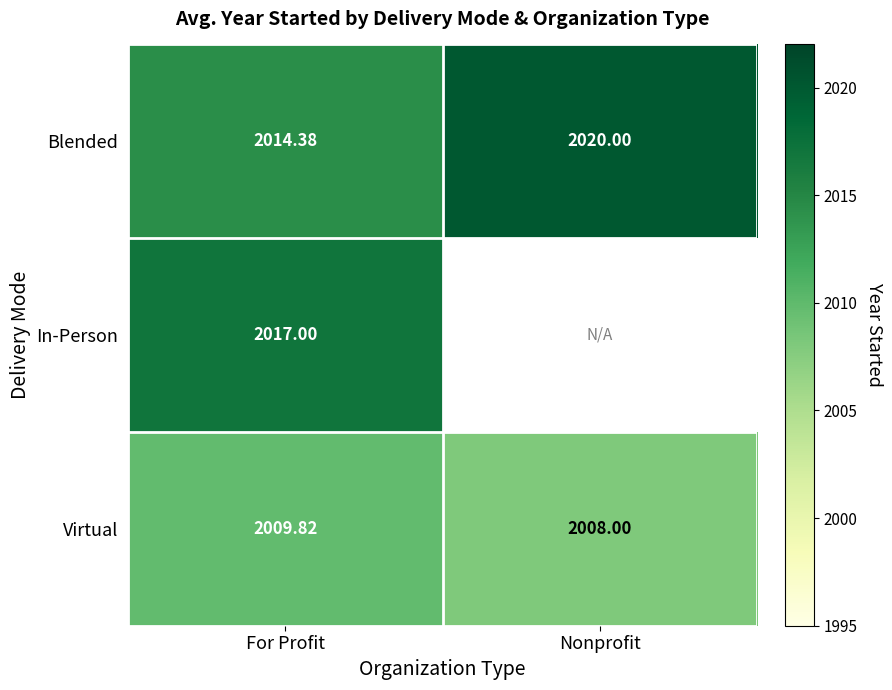

What is the greatest value displayed?

2020.0